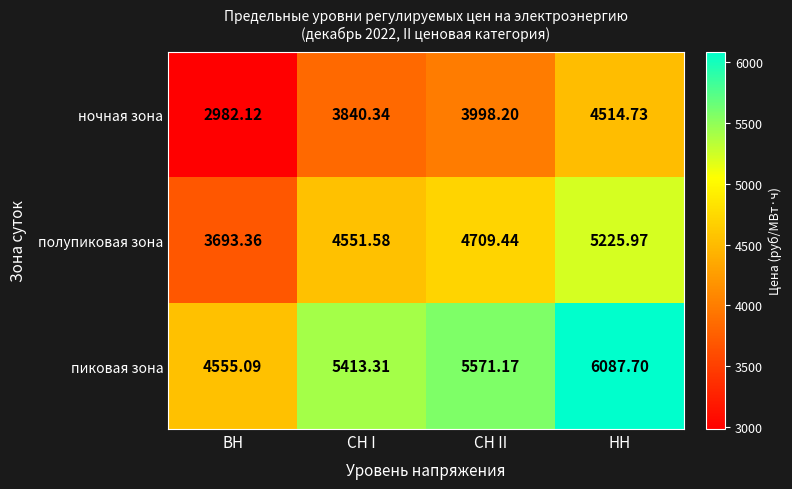

At which label is полупиковая зона closest to 4459?

СН I